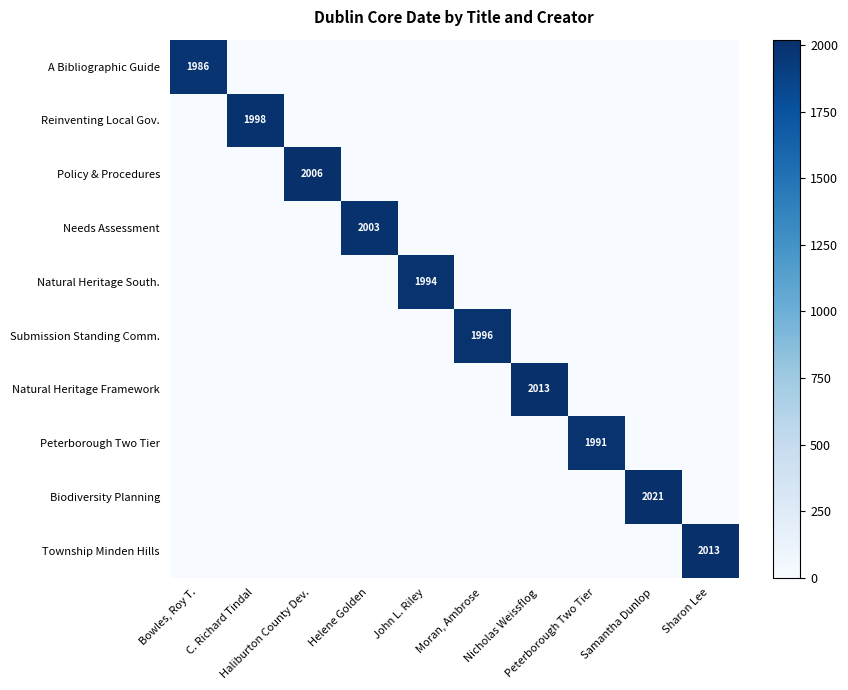

How many series are shown in this chart?

10